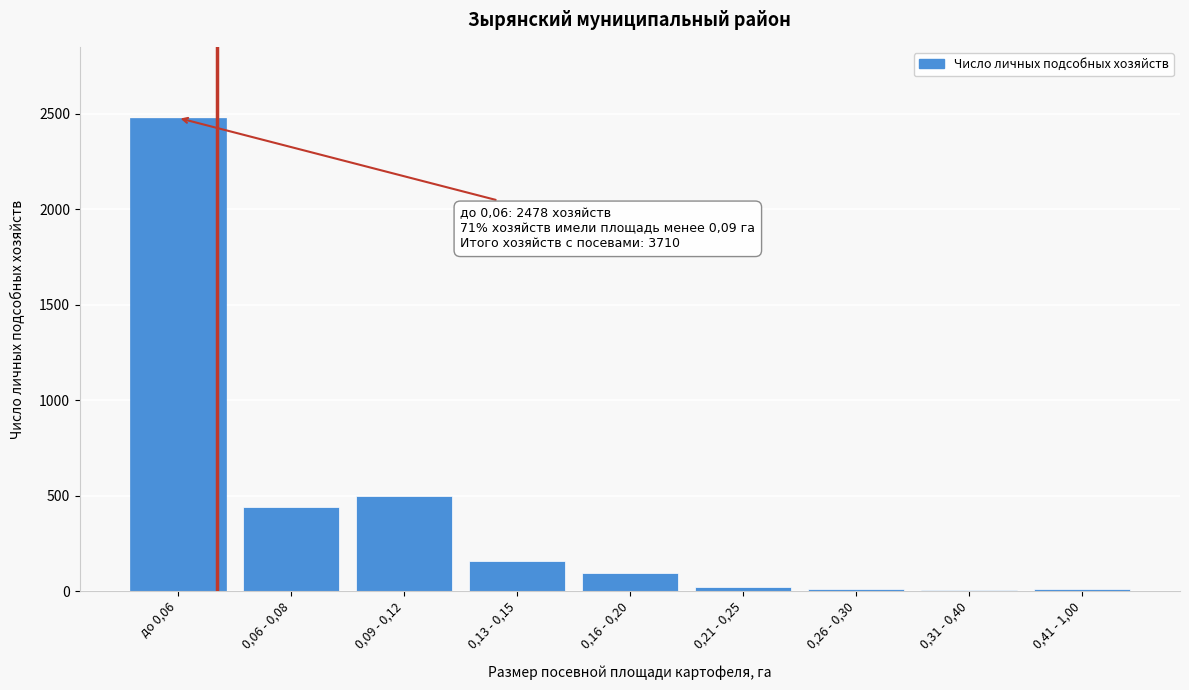

Where is the data nearest to the value 1240?

0,09 - 0,12